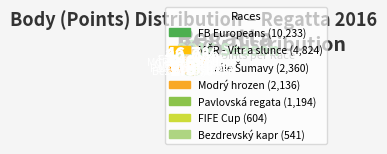

Is it true that 161324 is 29% of the pie?

False